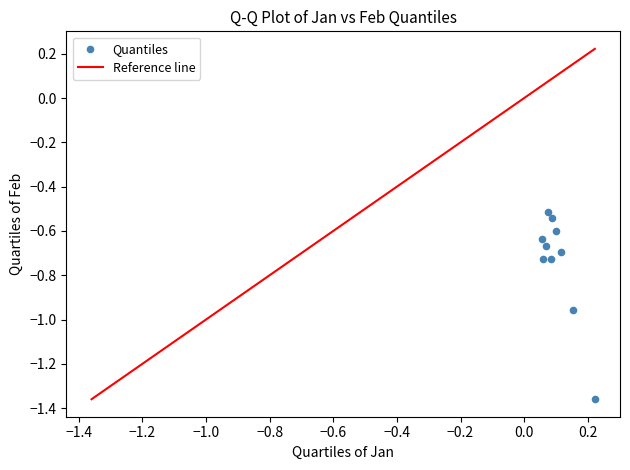

How many data points are displayed?

10